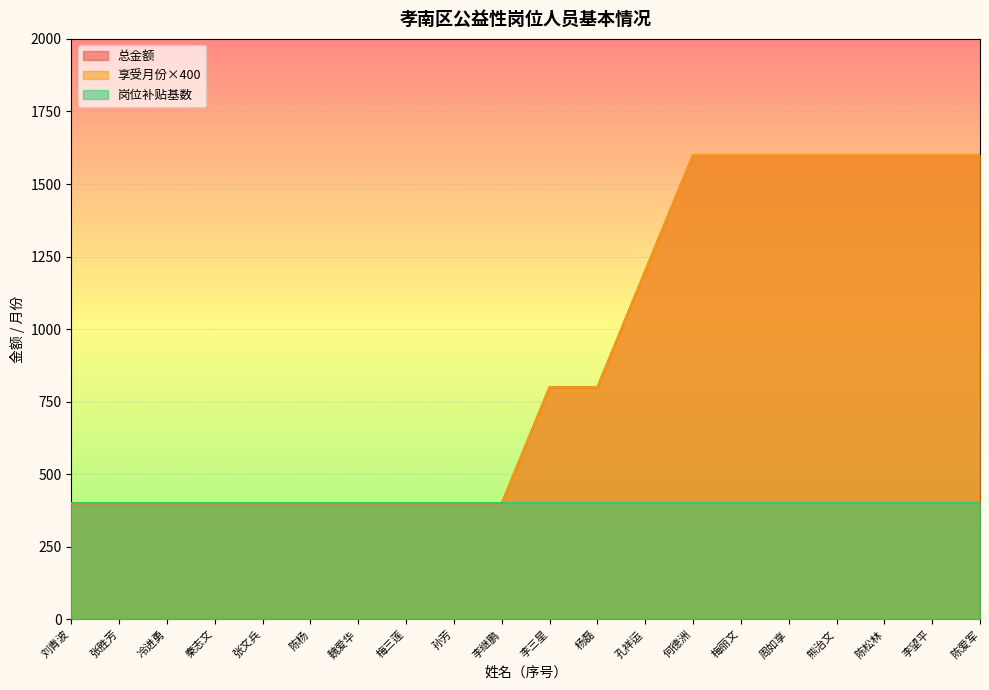

What is the label of the 7th point from the left?

魏爱华